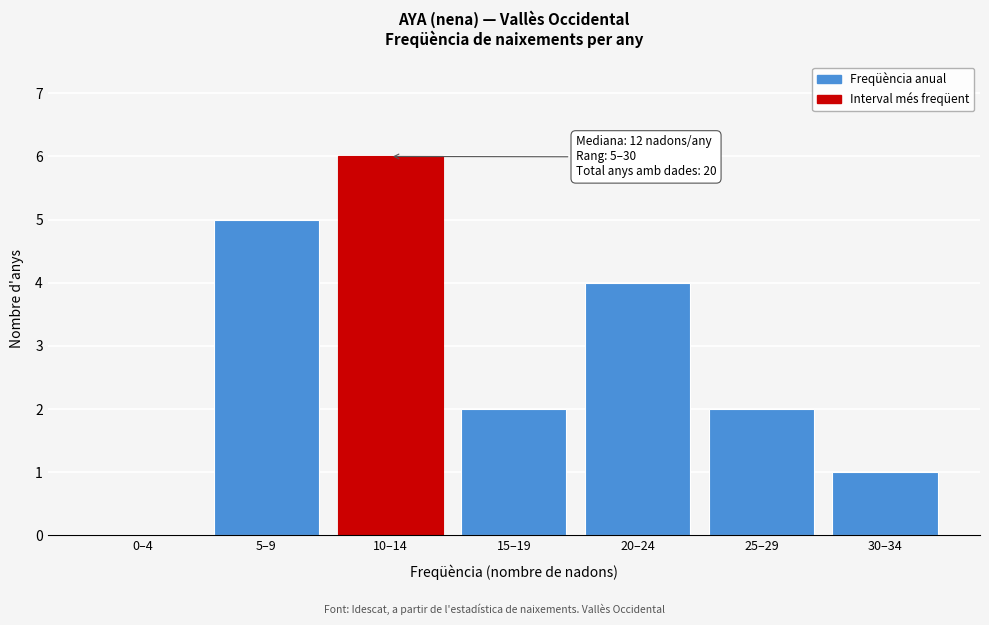

Reading right to left, what are all the values shown in this chart?

30–34=1	25–29=2	20–24=4	15–19=2	10–14=6	5–9=5	0–4=0